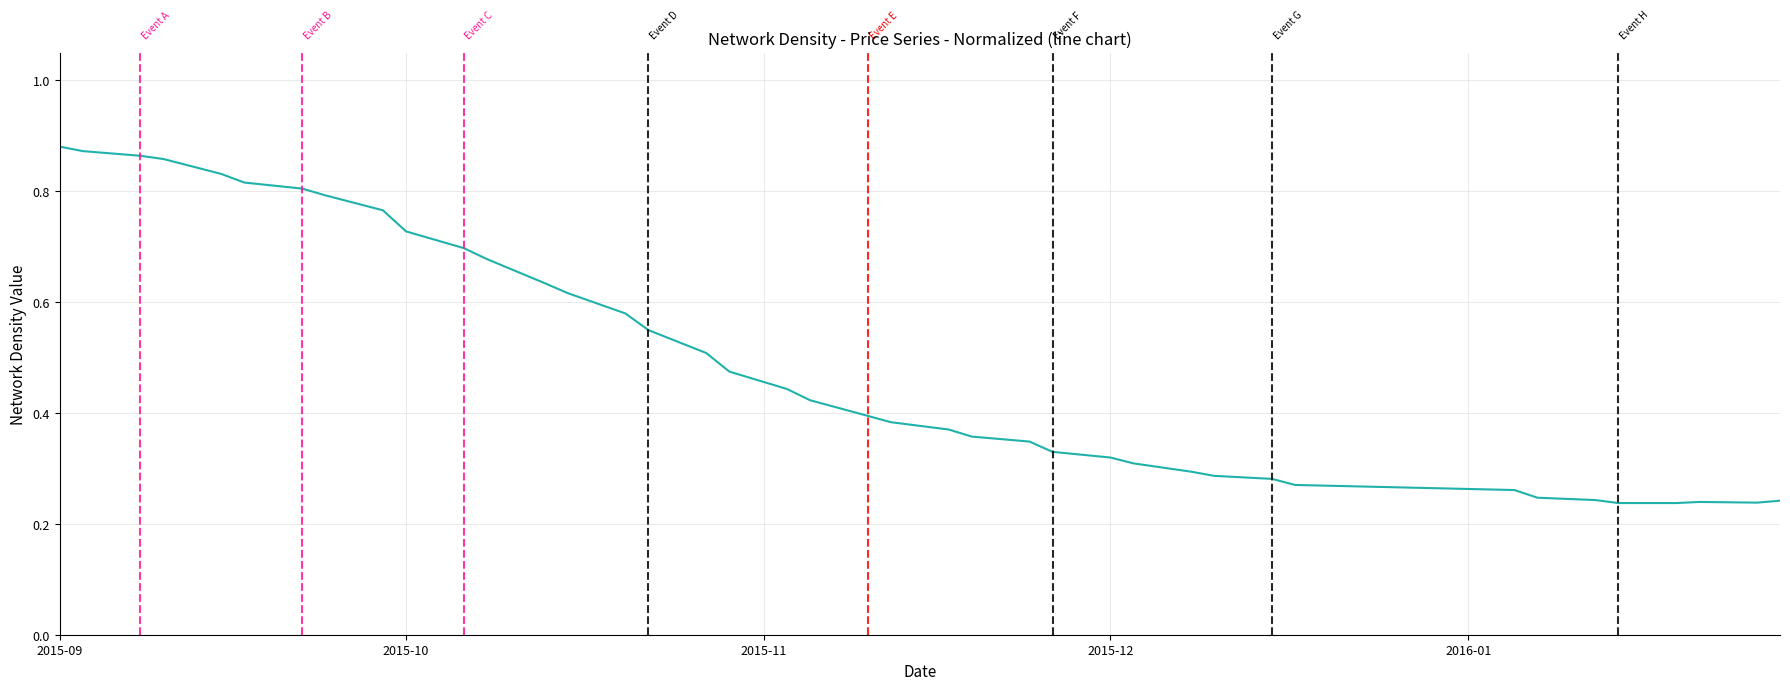

Does the chart have visible grid lines?

Yes